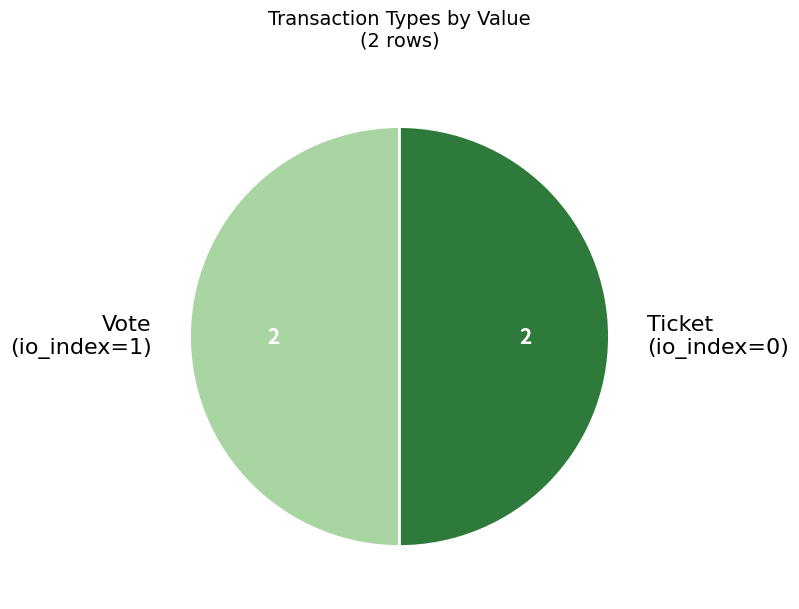

Is the sum of Vote (io_index=1) and Ticket (io_index=0) greater than half?

Yes